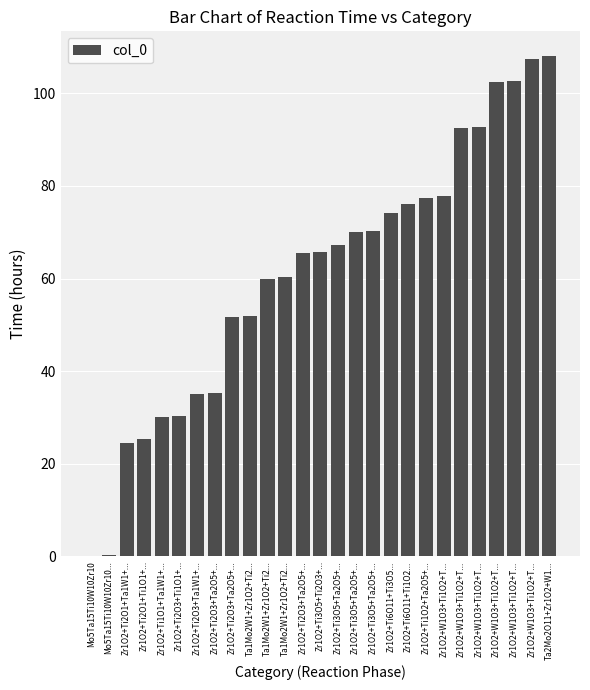

What is the label of the 15th bar from the left?

Zr1O2+Ti3O5+Ta2O5+...